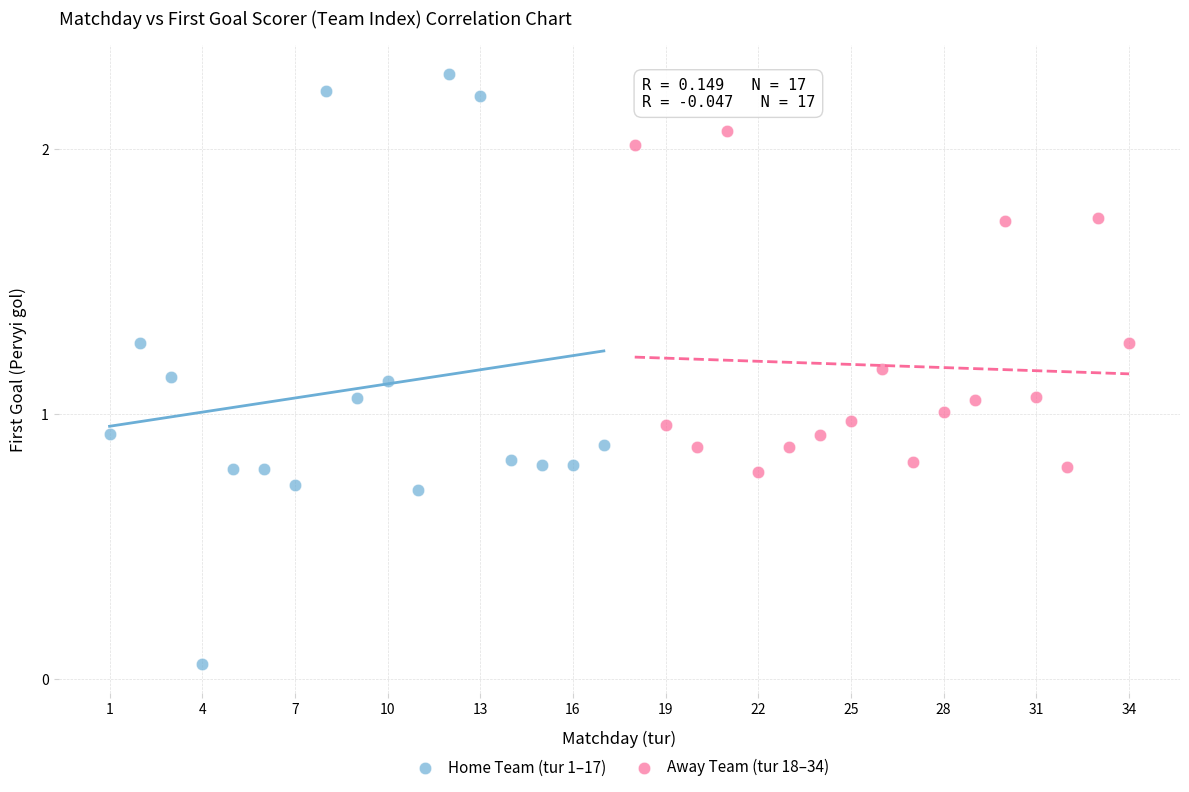

What are all the series names shown in the legend?

Home Team (tur 1–17), Away Team (tur 18–34)